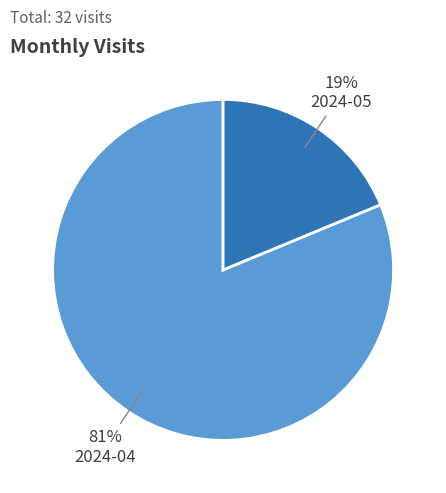

How many slices are in this pie chart?

2